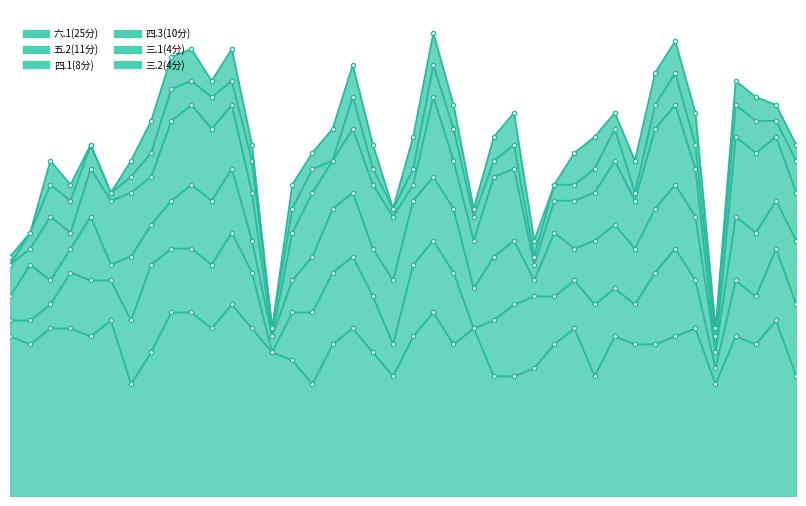

True or false: 四.1(8分) and 三.2(4分) intersect in this chart.

False